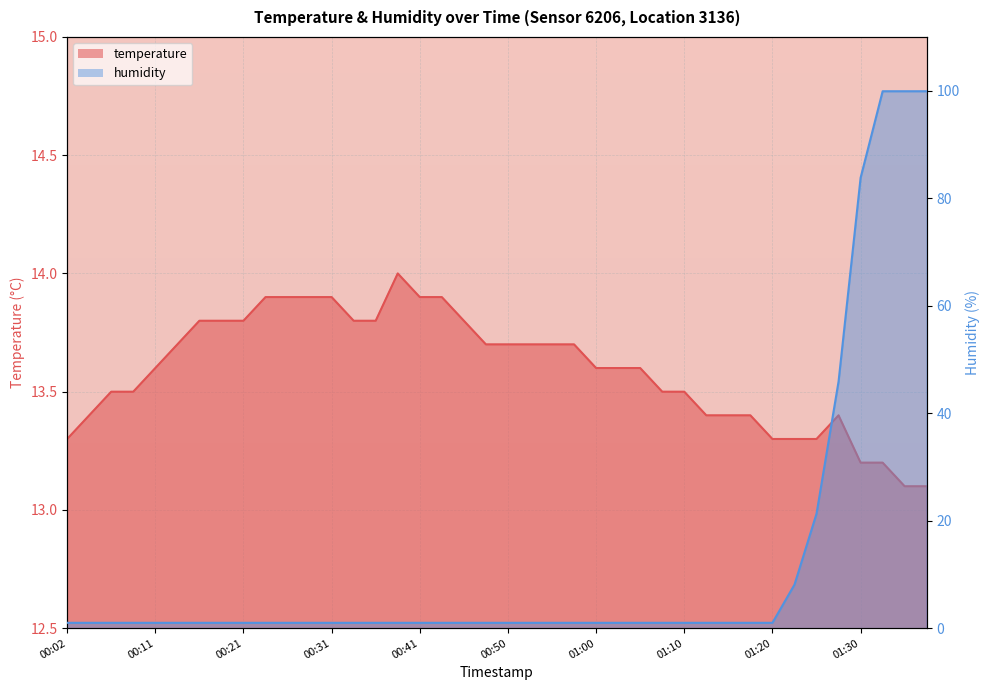

Which series ends up on top after the final intersection of temperature and humidity?

humidity